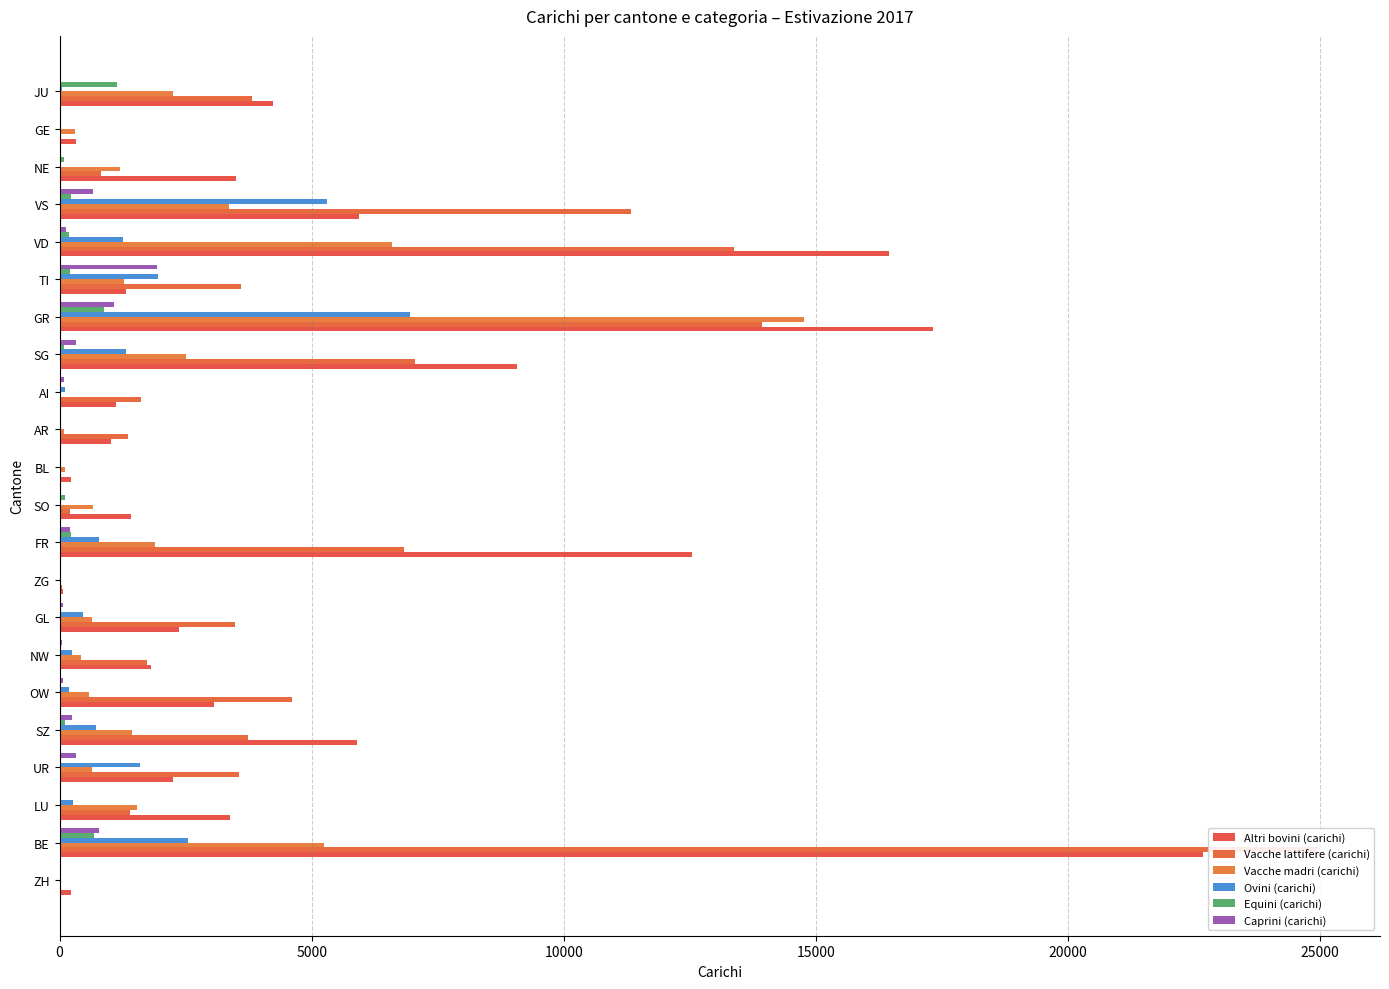

Read the Ovini (carichi) value at UR, to the nearest 100.

1600